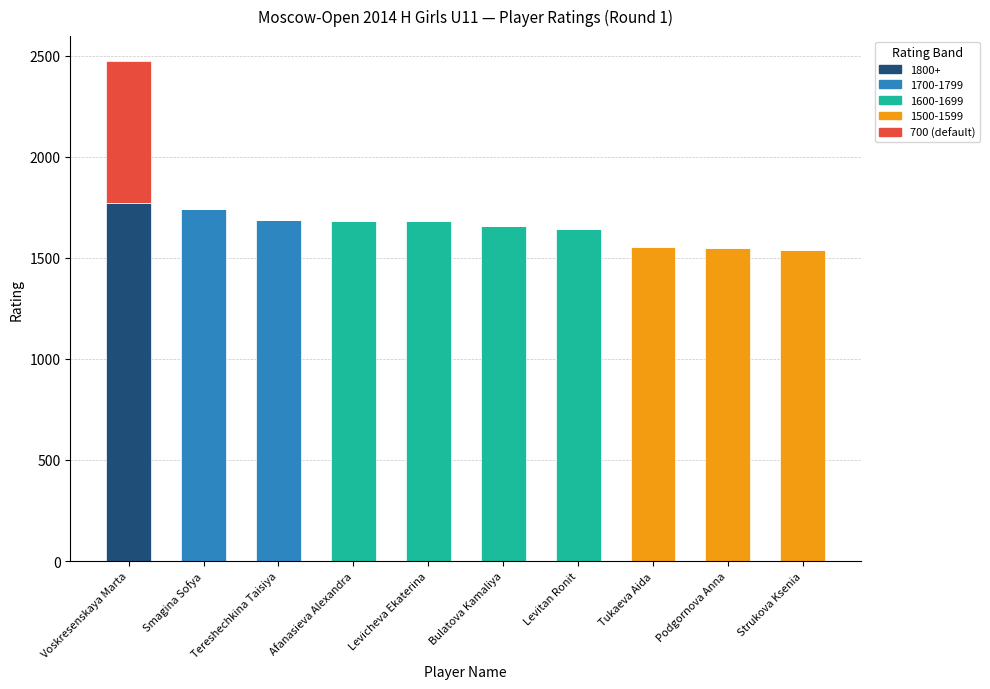

True or false: 1800+ has a value of -533 at Levicheva Ekaterina.

False